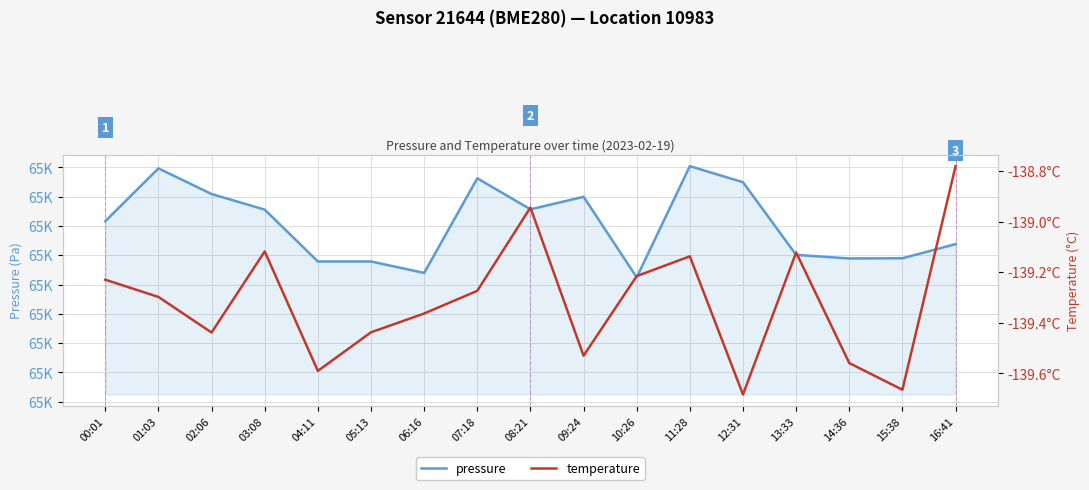

Is the value of pressure at 16:41 greater than the value of temperature at 02:06?

Yes